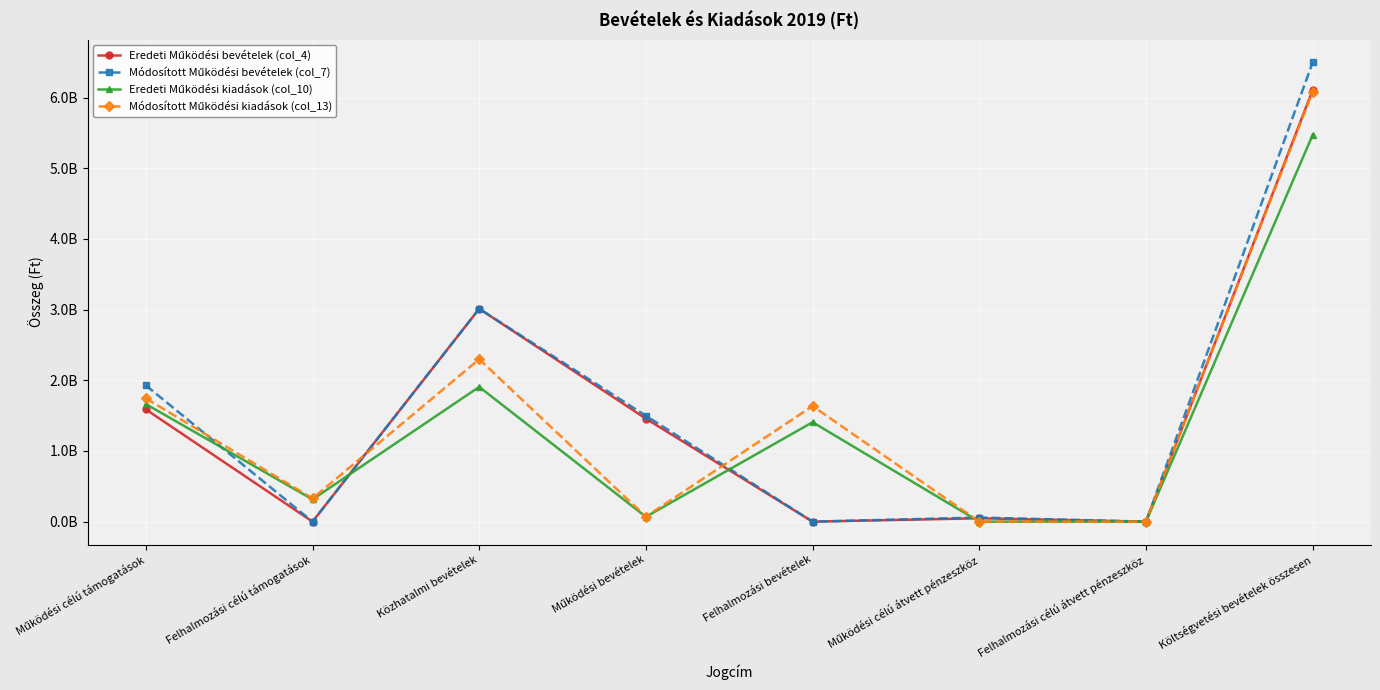

Does the chart have visible grid lines?

Yes